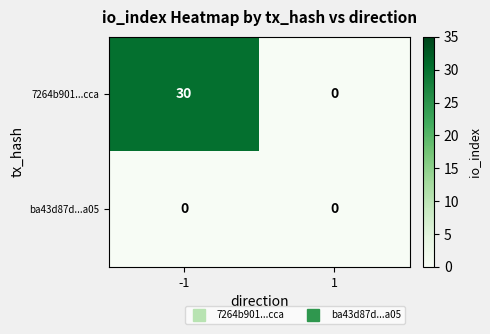

Rank the series by their maximum value, from highest to lowest.

7264b901...cca, ba43d87d...a05